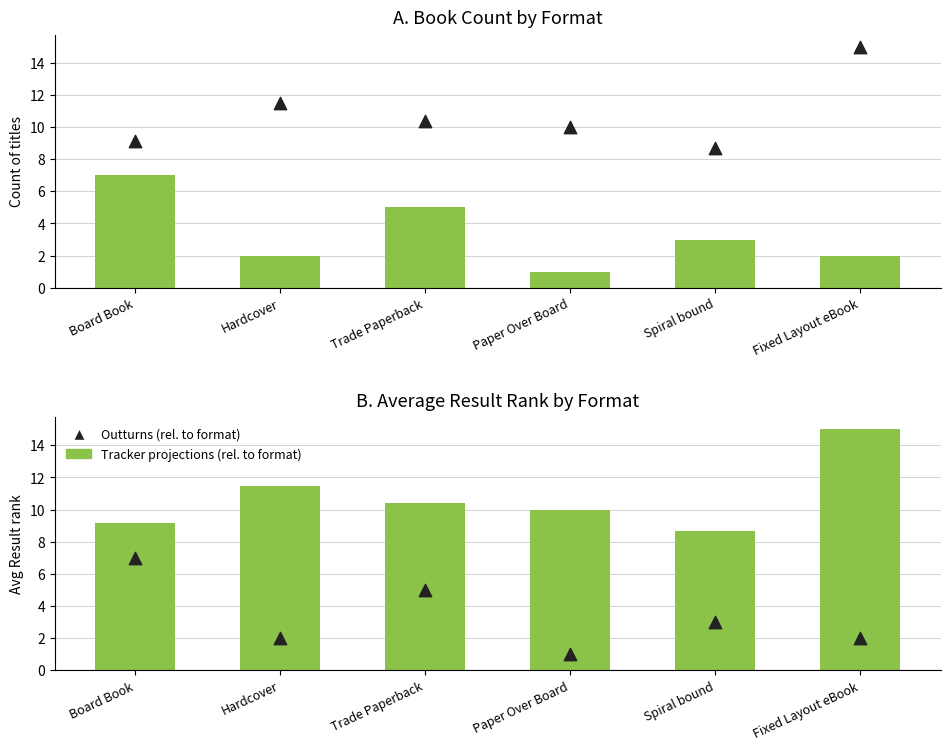

Which series contains the lowest Y value?

Count of titles